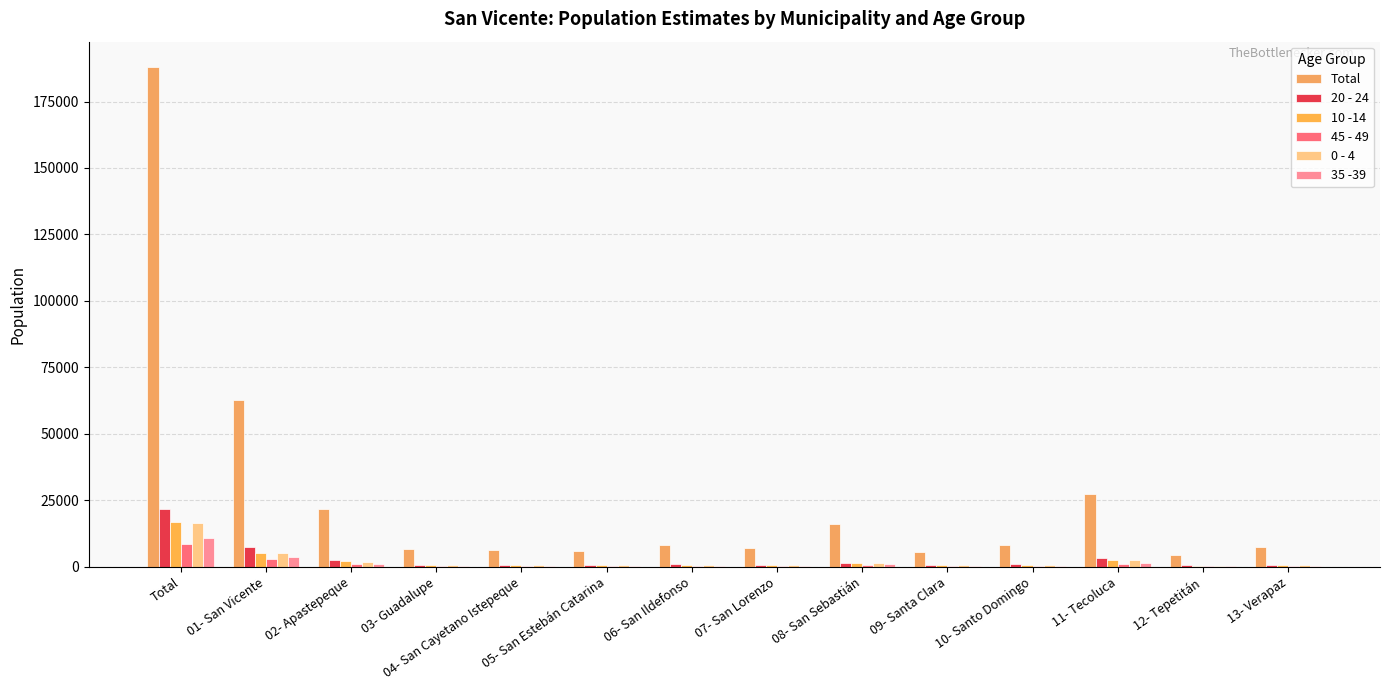

Count the number of categories in the chart.

14